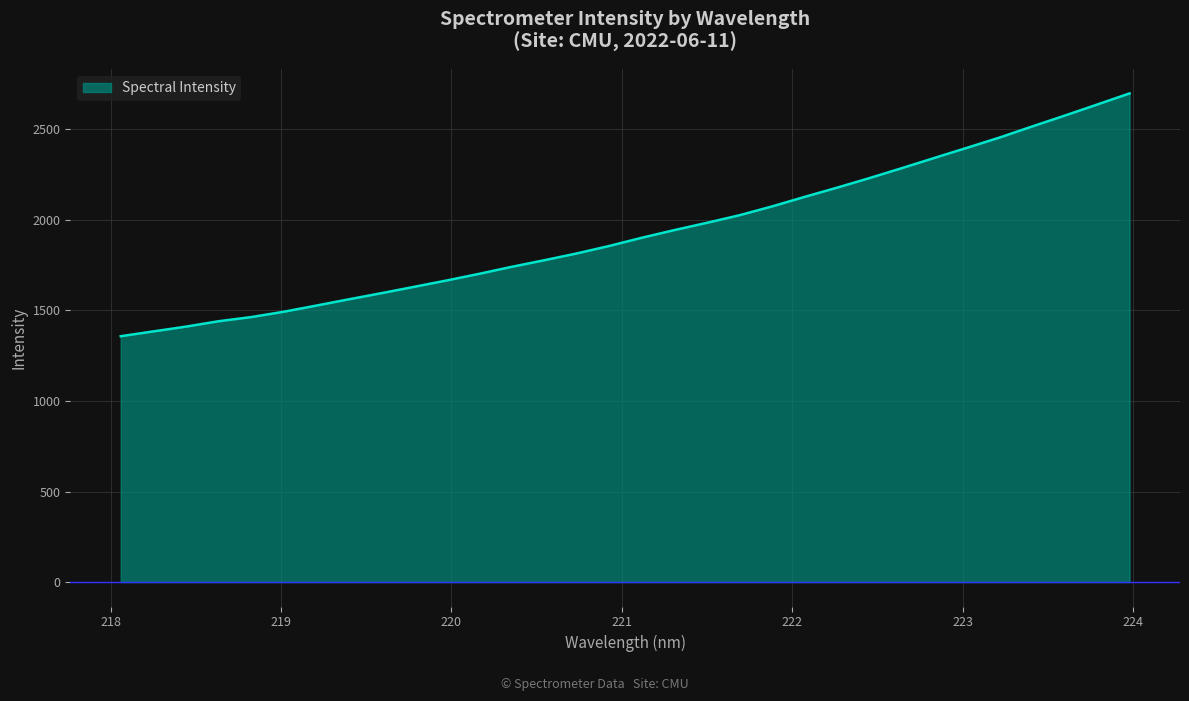

What is the difference between the maximum and minimum values?

1340.6